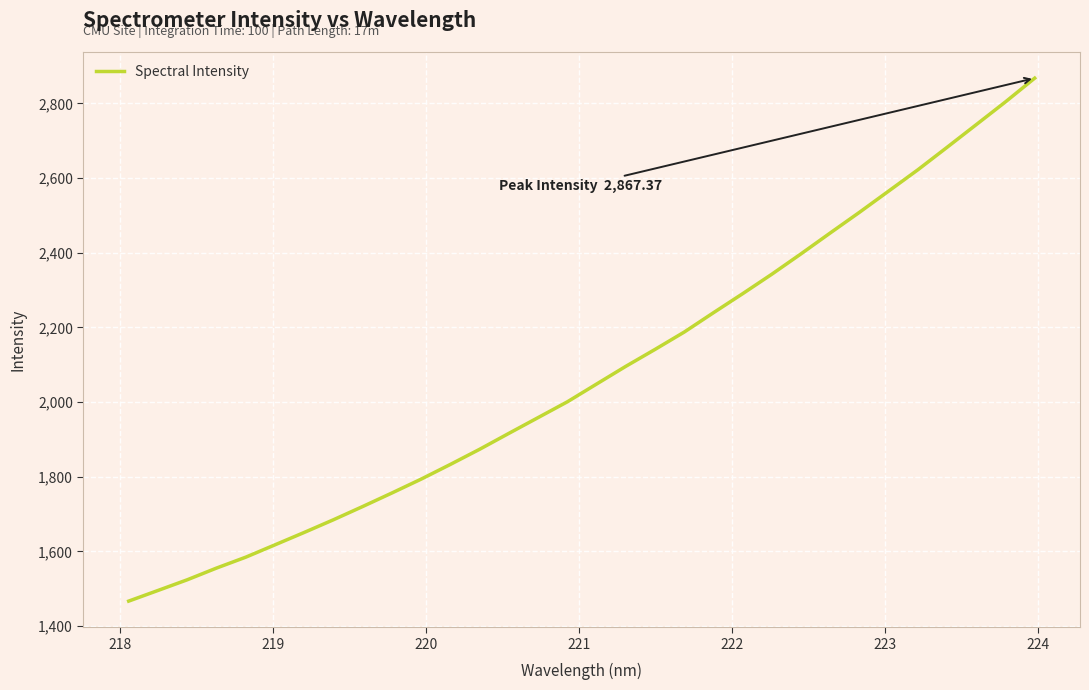

What is the smallest value displayed?

1466.7